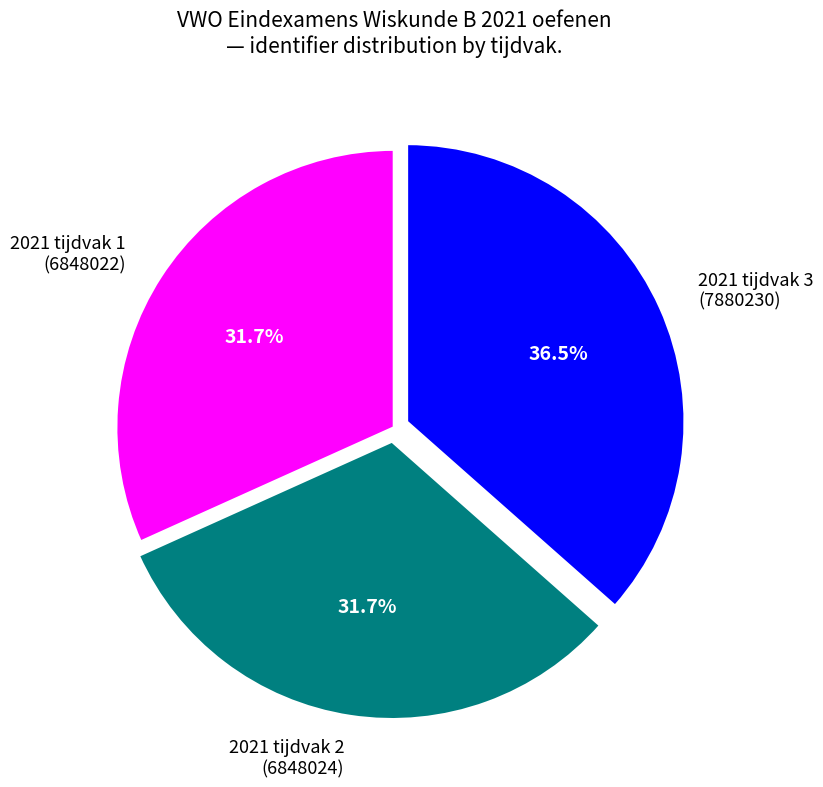

How much of the chart is everything except 2021 tijdvak 1 (6848022)?

68.3%